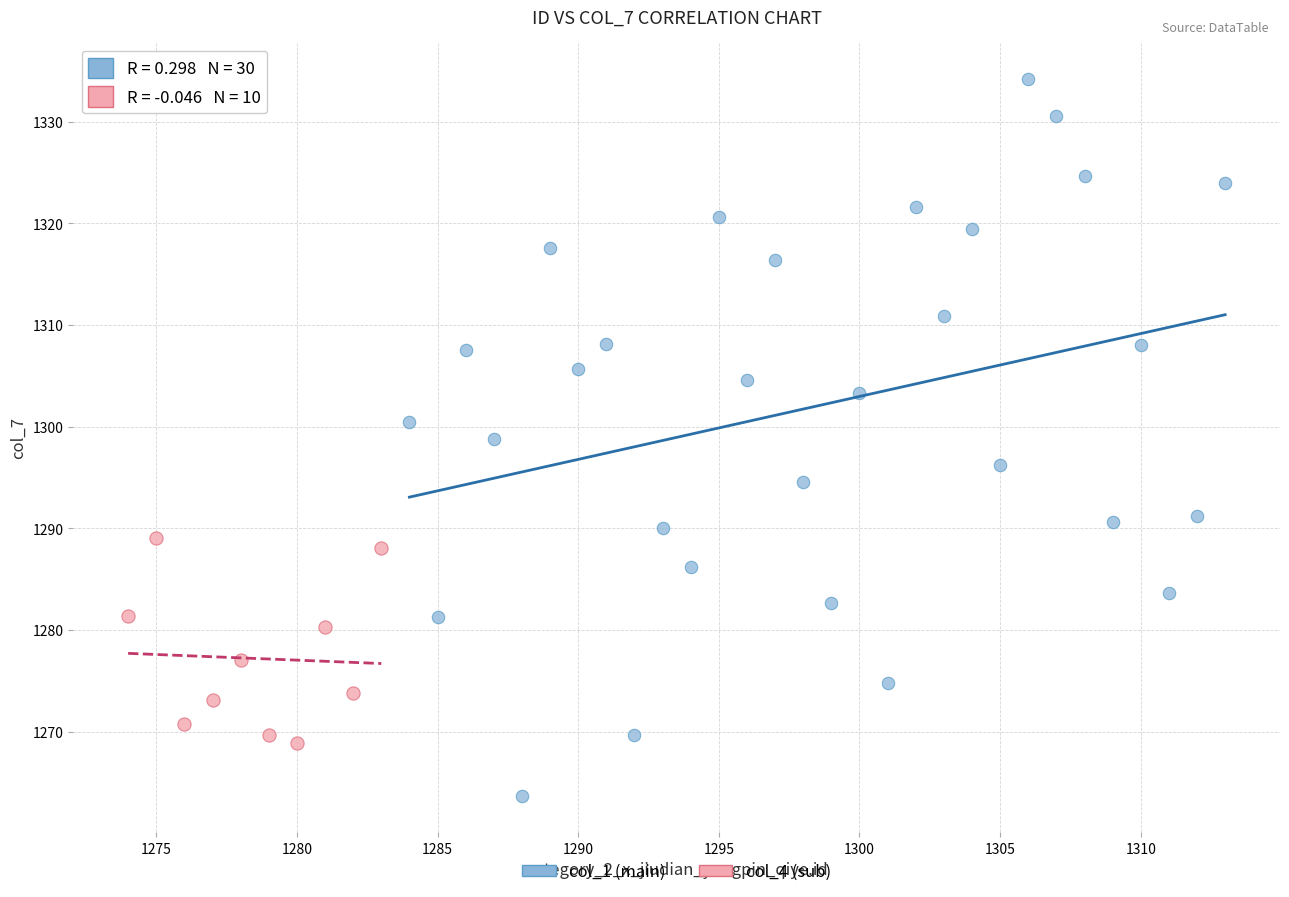

What are all the series names shown in the legend?

col_1 (main), col_4 (sub)